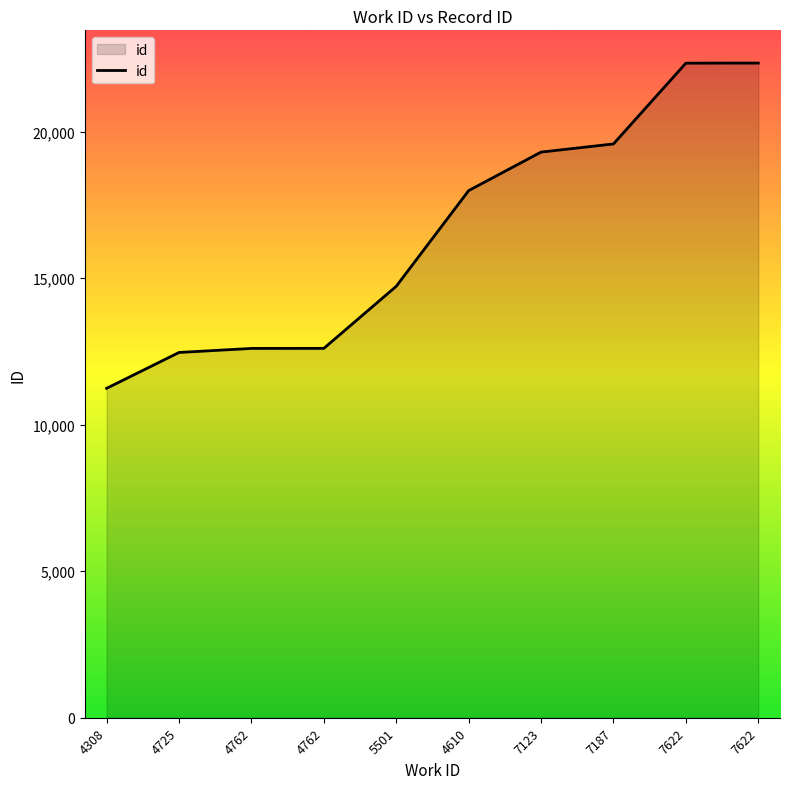

Does the chart have visible grid lines?

No